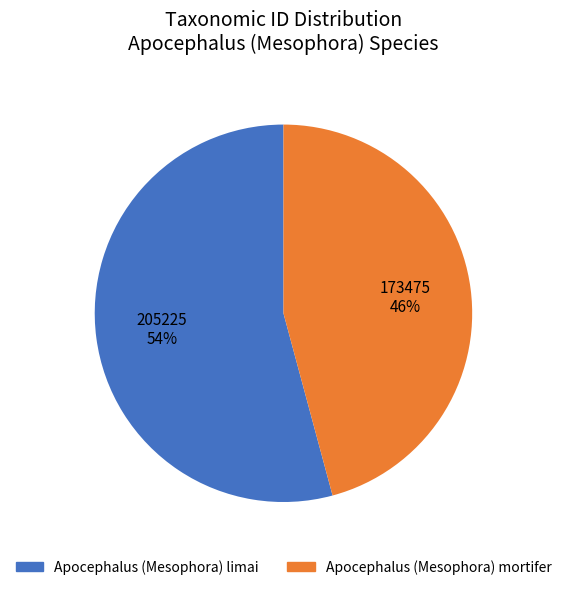

To the nearest percent, what is the difference between the largest and smallest slice percentages?

8%